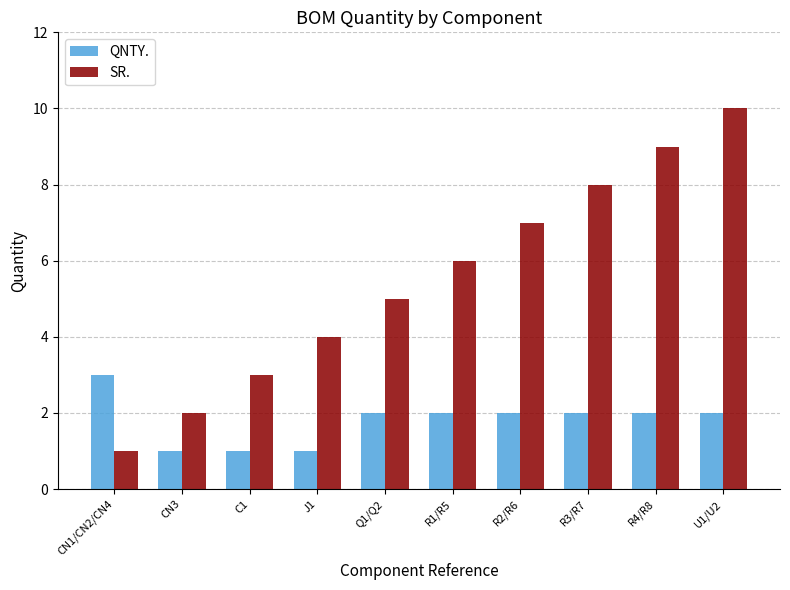

What is the greatest value displayed?

10